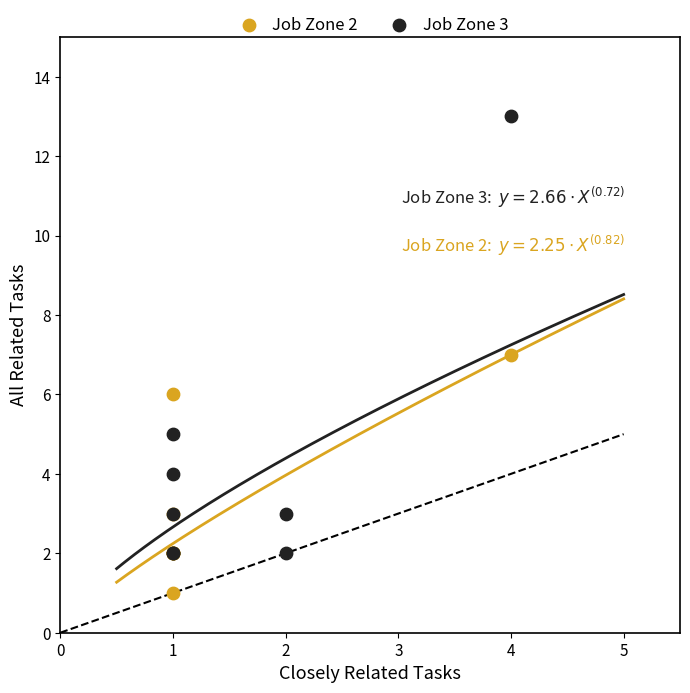

Which series reaches the minimum Y coordinate?

Job Zone 2